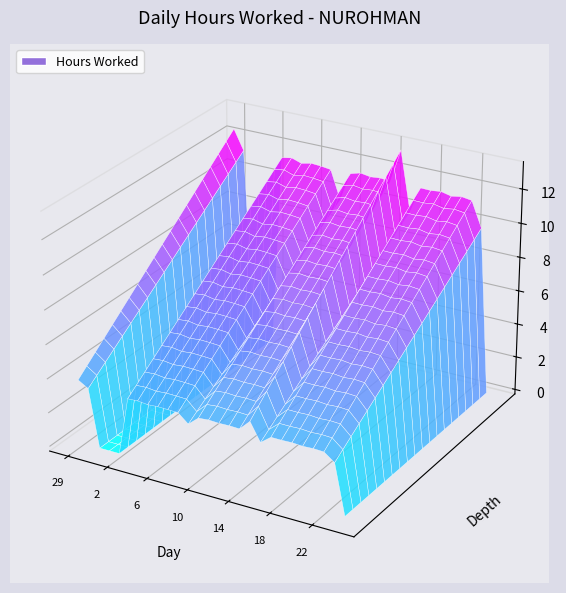

Reading left to right, list all the values displayed in this chart.

29=12.4	30=11.3	31=0.0	1=0.0	2=0.0	3=11.3	4=11.5	5=11.3	6=11.4	7=11.3	8=11.3	9=9.6	10=11.3	11=11.4	12=11.3	13=11.4	14=11.3	15=13.3	16=9.8	17=11.3	18=11.3	19=11.4	20=11.2	21=11.3	22=11.3	23=9.8	24=0.0